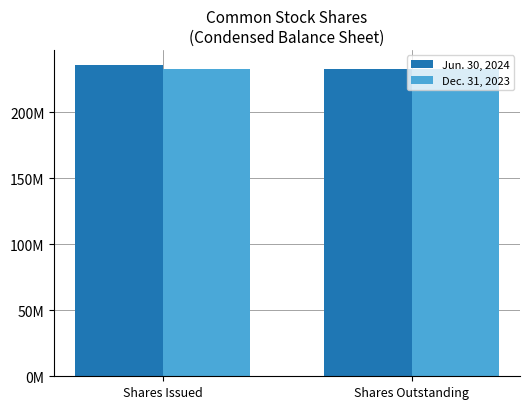

What is the sum of all Jun. 30, 2024 values?

467854588